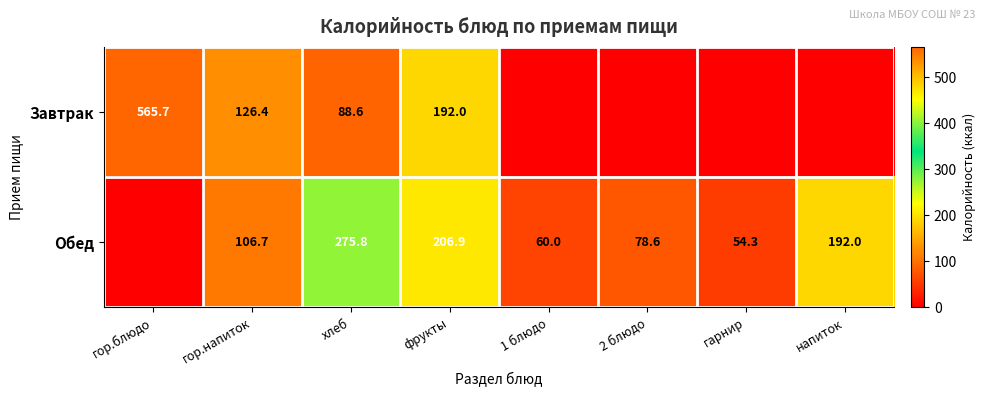

List the series in order of their peak value, lowest first.

Обед, Завтрак